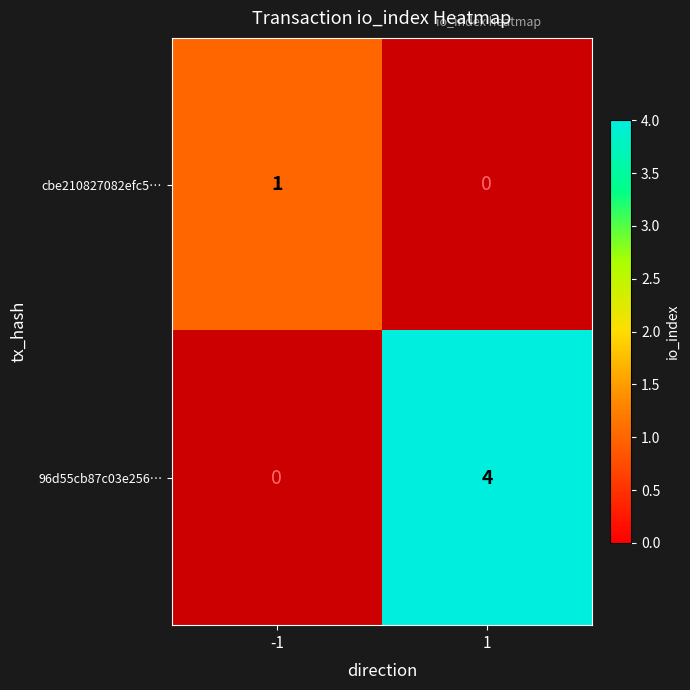

Which series changed the most between -1 and 1?

96d55cb87c03e256…